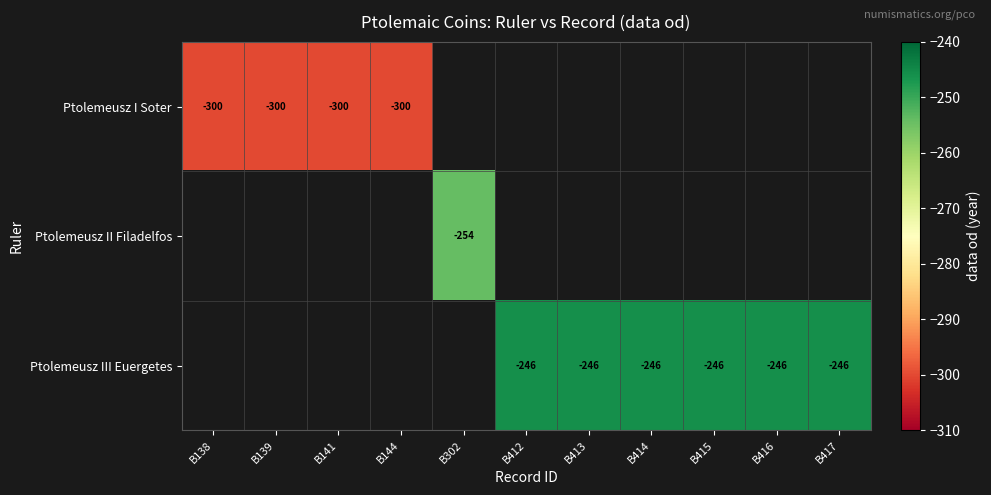

True or false: Ptolemeusz III Euergetes has a value of -153 at B416.

False